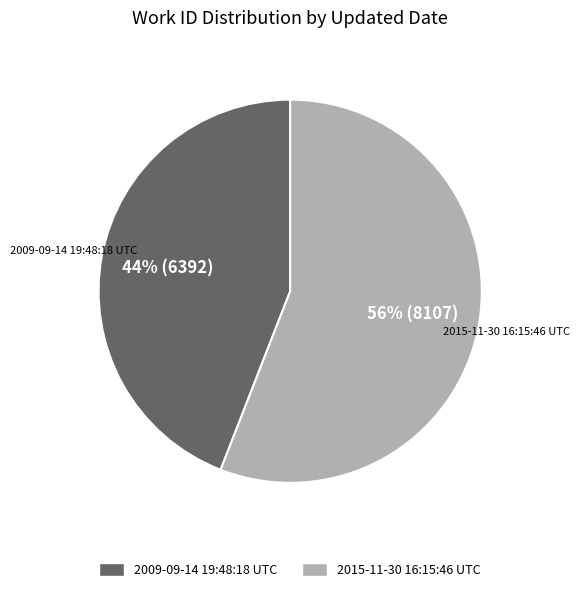

True or false: 2015-11-30 16:15:46 UTC accounts for 56% of the total.

True